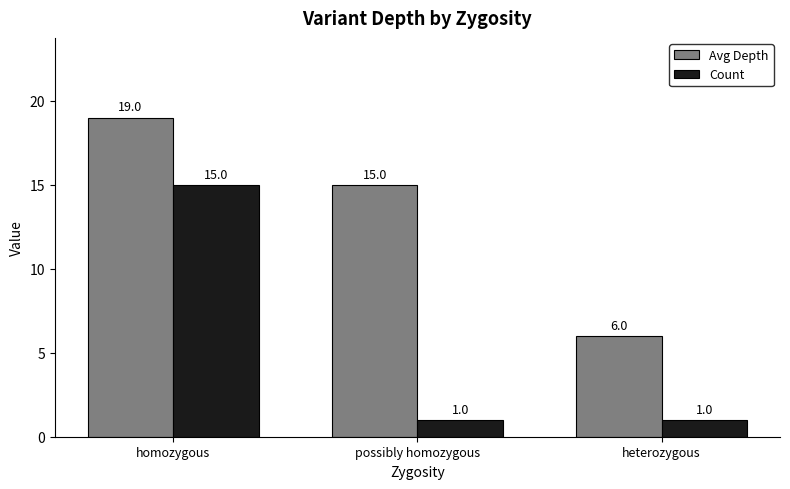

Which series has the largest range (max minus min)?

Count